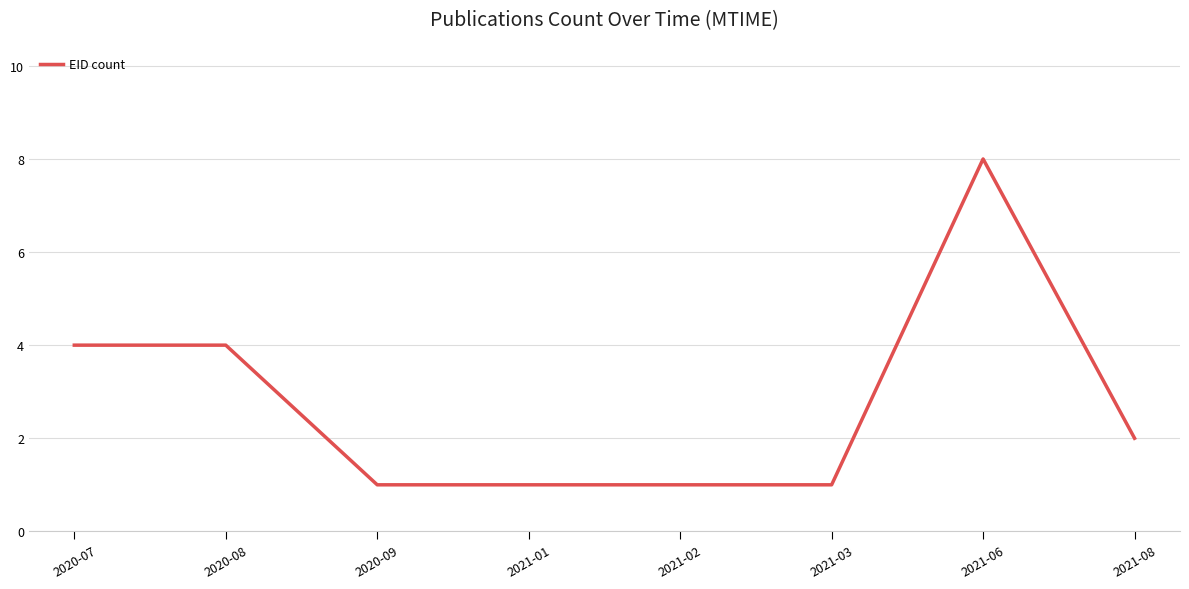

Does the chart have visible grid lines?

Yes